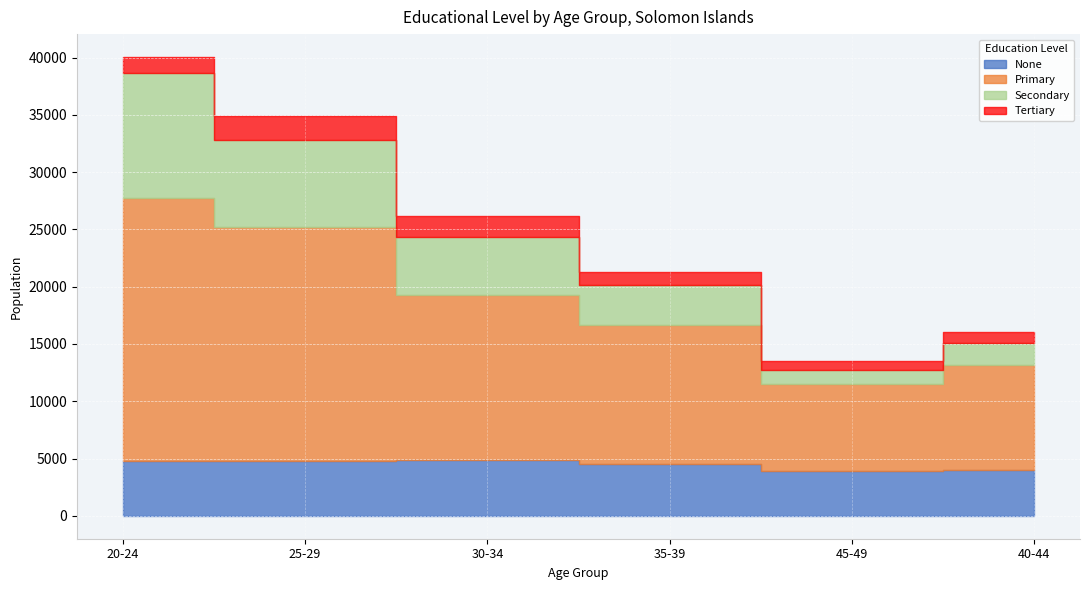

True or false: Tertiary and Secondary cross at least once.

False